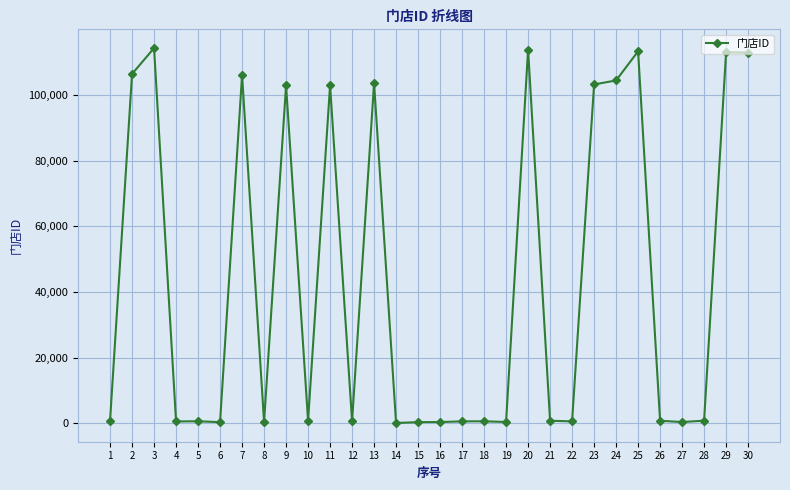

Count the number of data series in this chart.

1